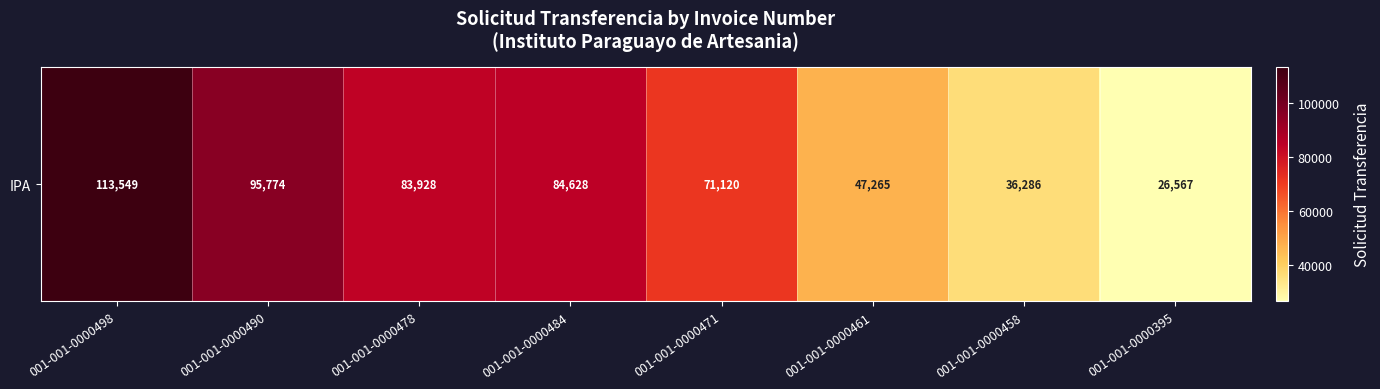

Reading left to right, list all the values displayed in this chart.

001-001-0000498=113549	001-001-0000490=95774	001-001-0000478=83928	001-001-0000484=84628	001-001-0000471=71120	001-001-0000461=47265	001-001-0000458=36286	001-001-0000395=26567